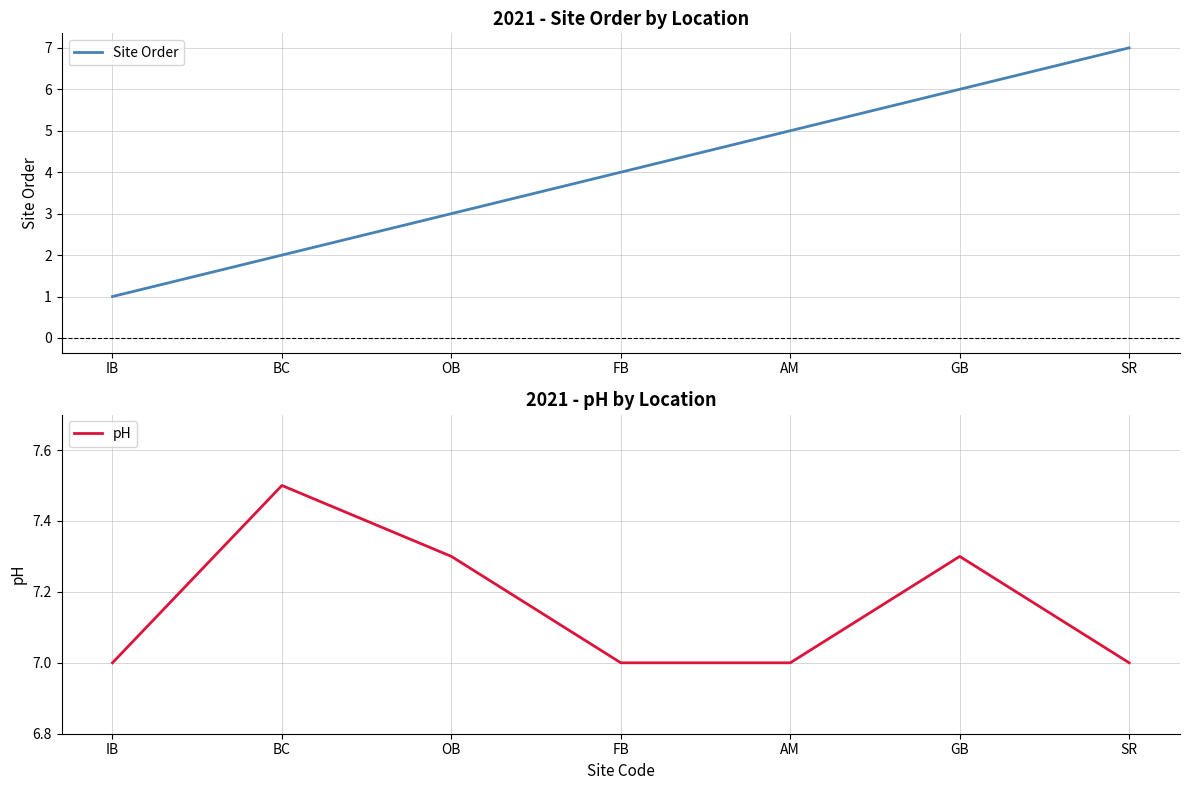

Between IB and BC, which series saw the biggest shift?

Site Order